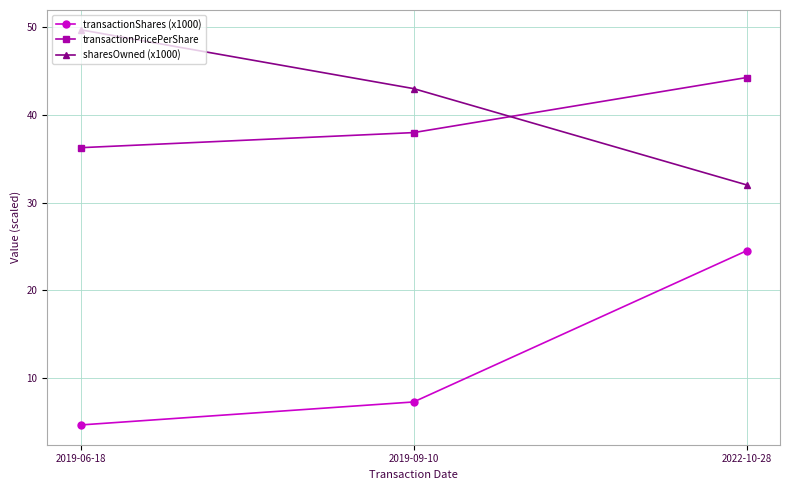

What is the total value across all series at 2019-09-10?

88.3